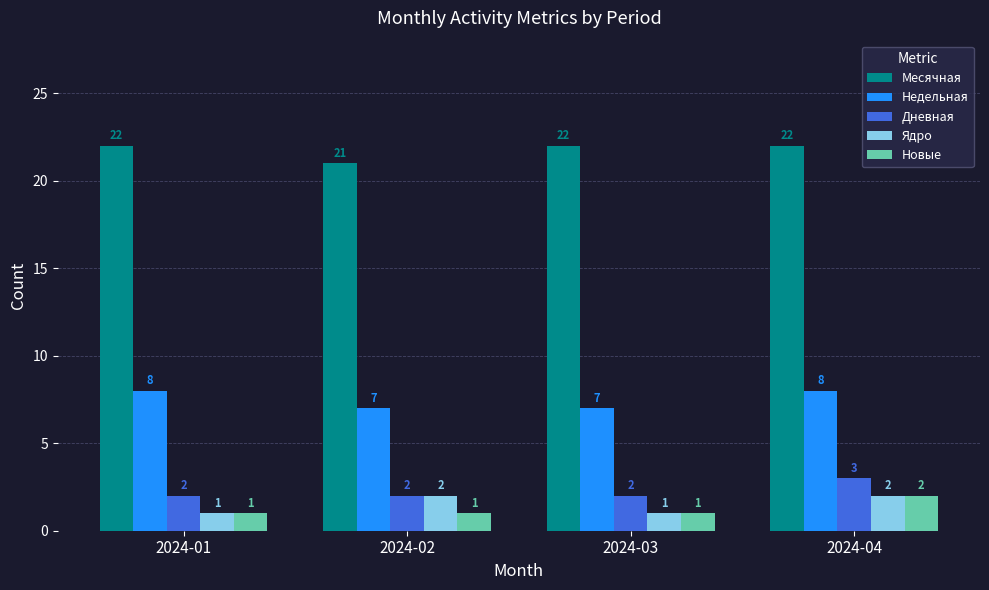

Are the bars horizontal?

No